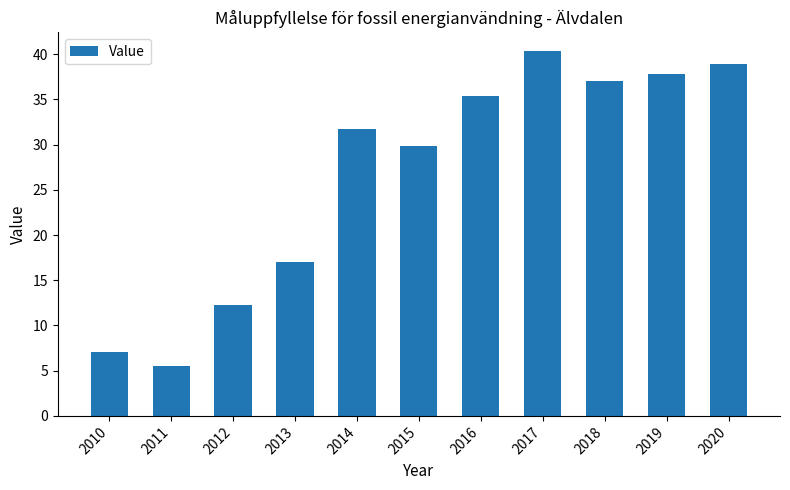

What is the value of the 10th bar from the left?

37.8